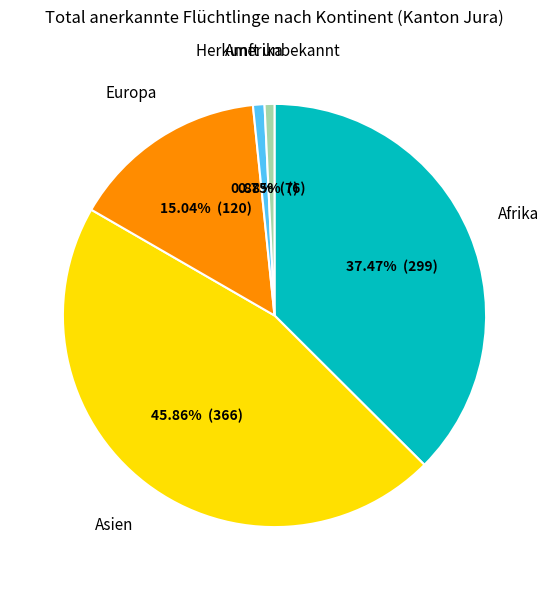

To the nearest percent, what is the difference between the largest and smallest slice percentages?

45%